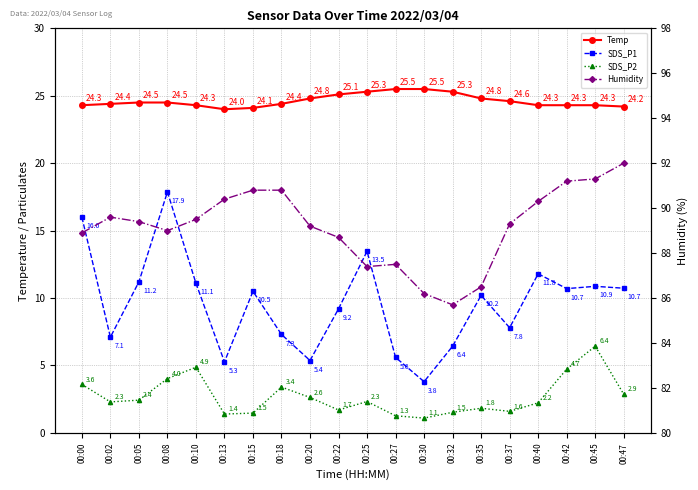

Rank the series by their maximum value, from highest to lowest.

Humidity, Temp, SDS_P1, SDS_P2